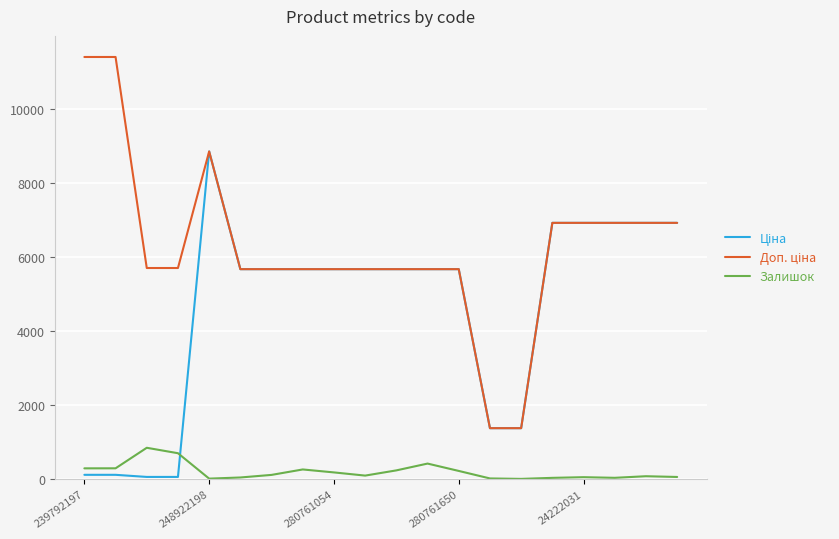

How many lines are shown in the chart?

3